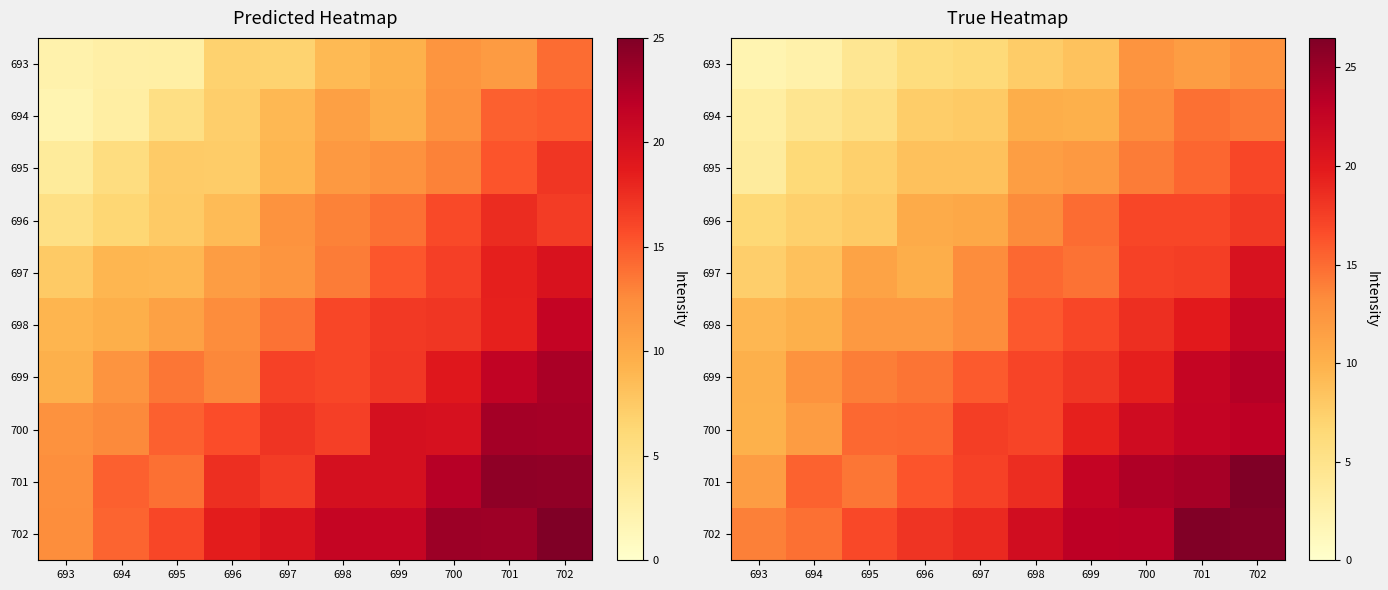

What is the difference between the second highest and minimum values in the row_0 series?

10.6